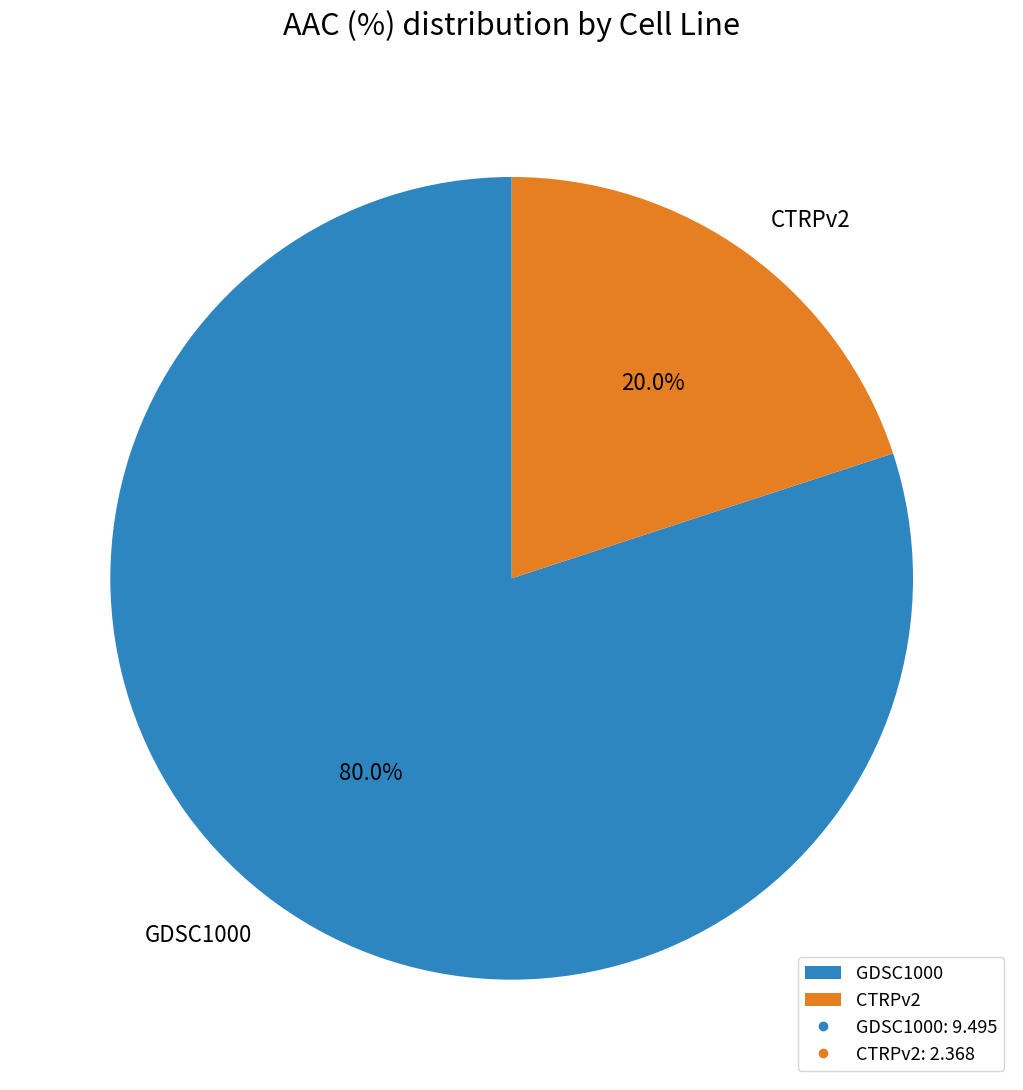

Combined, what portion of the pie is CTRPv2 and GDSC1000?

100.0%